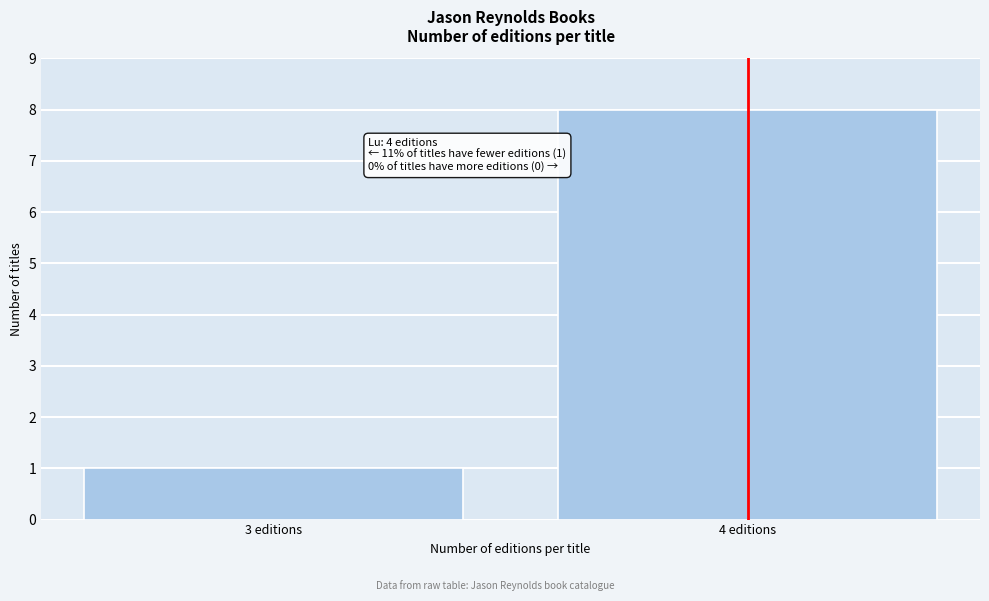

Reading right to left, what are all the values shown in this chart?

4 editions=8	3 editions=1